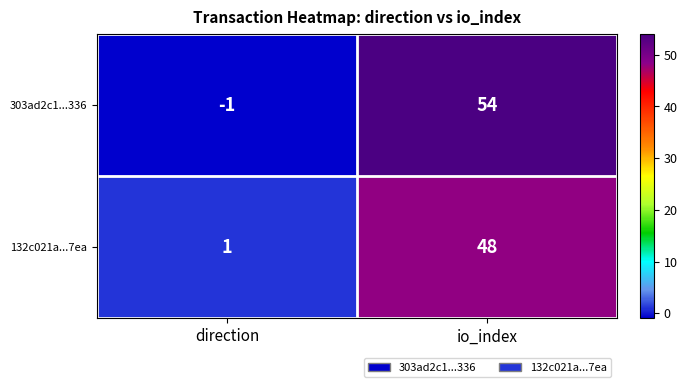

Reading left to right, what are all the values shown in this chart?

303ad2c1...336: direction=-1	io_index=54
132c021a...7ea: direction=1	io_index=48